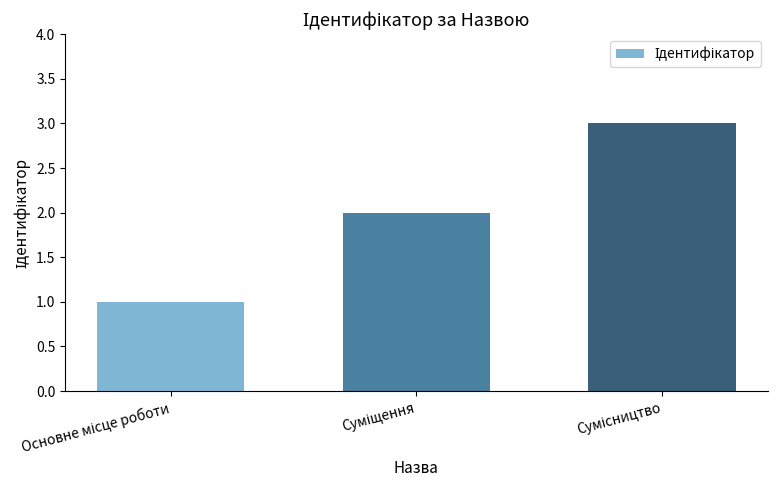

What is the greatest value displayed?

3